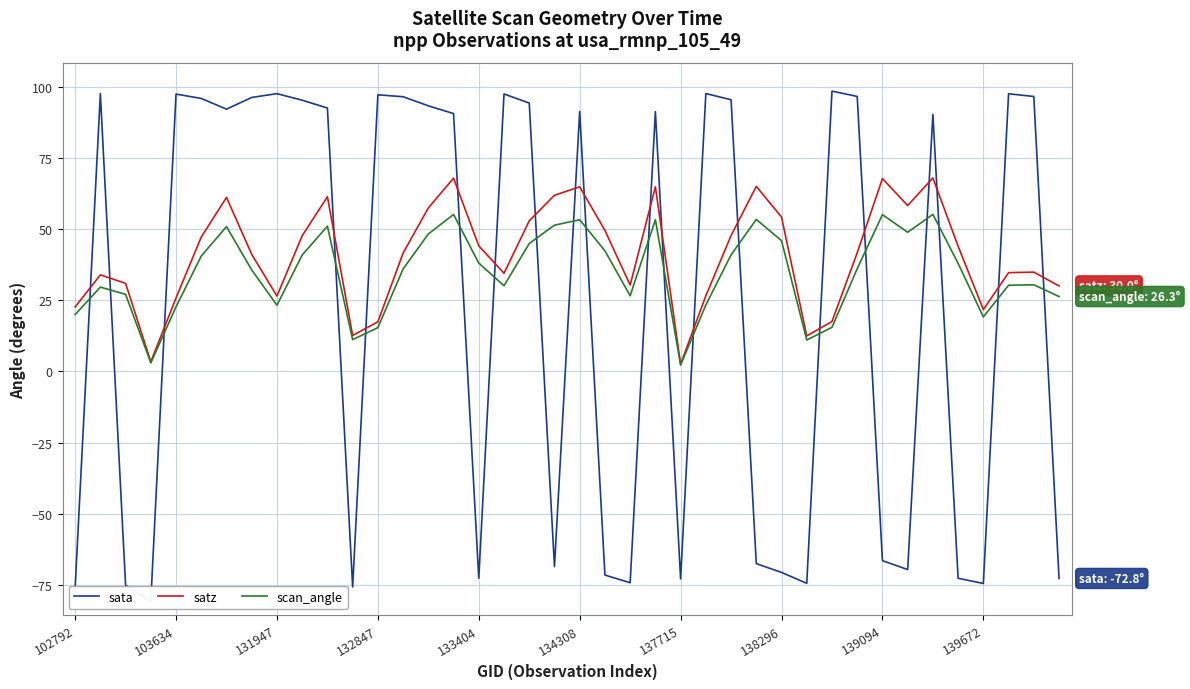

Which series has the widest spread of values?

sata